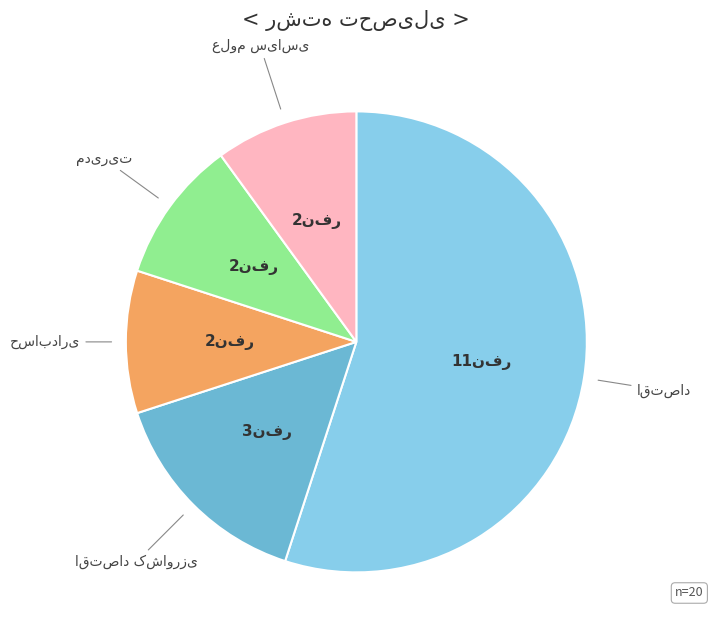

Count the number of slices in the pie.

5